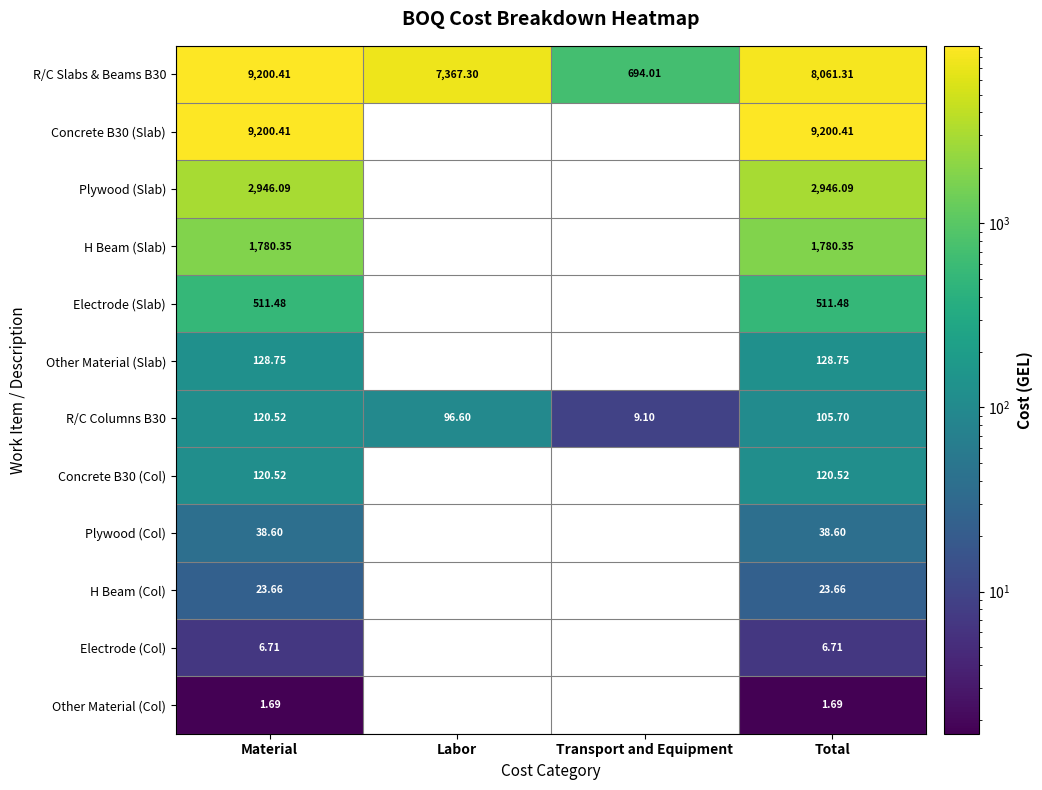

At which category is the sum across all series the highest?

Material